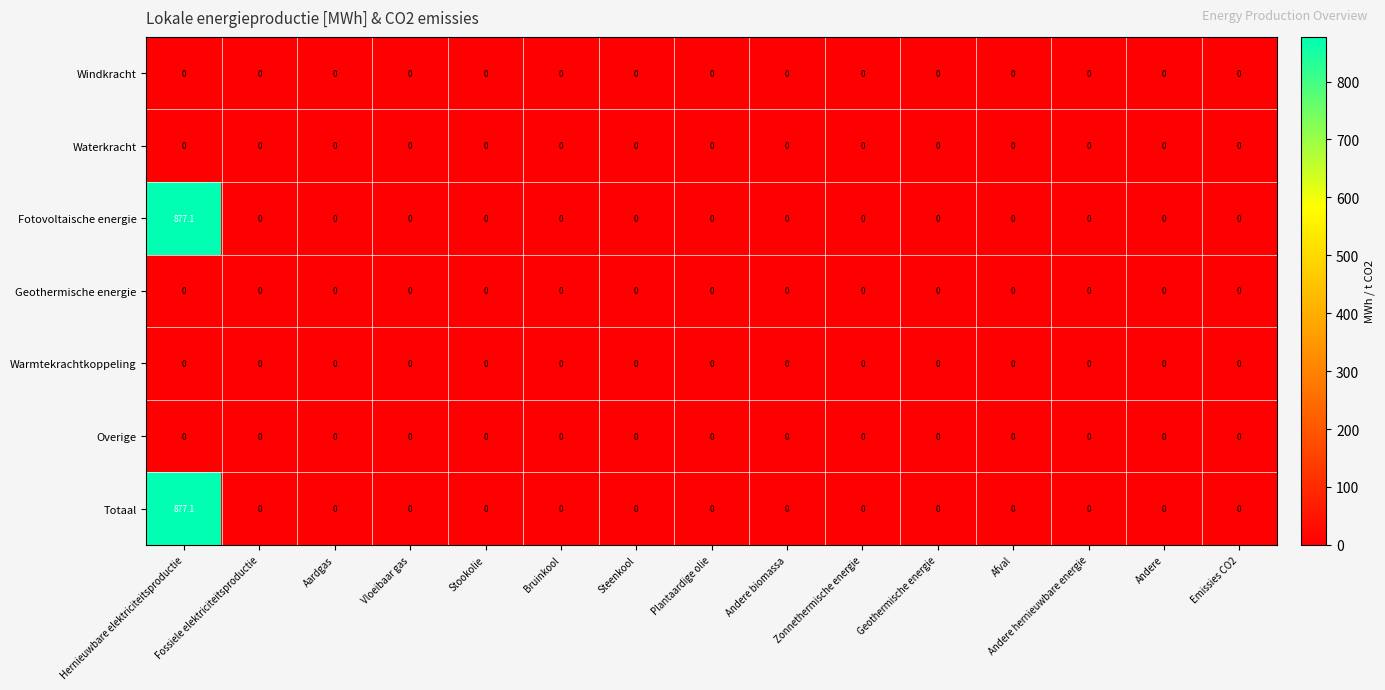

Which label corresponds to the largest value in the chart?

Hernieuwbare elektriciteitsproductie